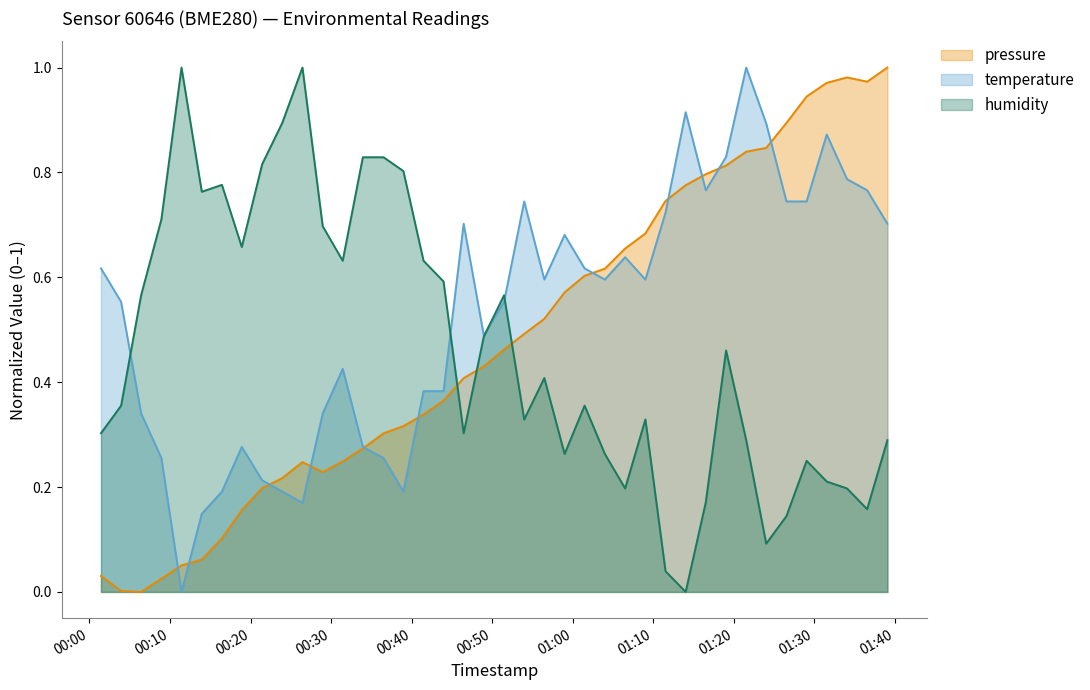

True or false: temperature and pressure intersect in this chart.

True